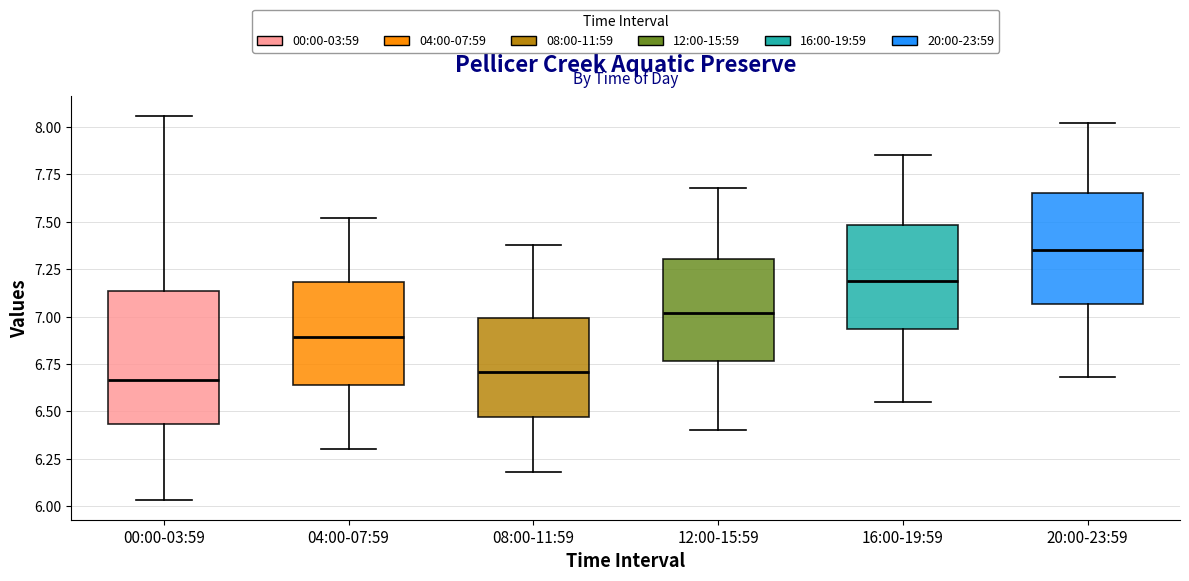

Where is the lower edge of the box for 08:00-11:59 on the y-axis? The values are not printed on the chart, so give them approximately, as read against the axis.

6.45